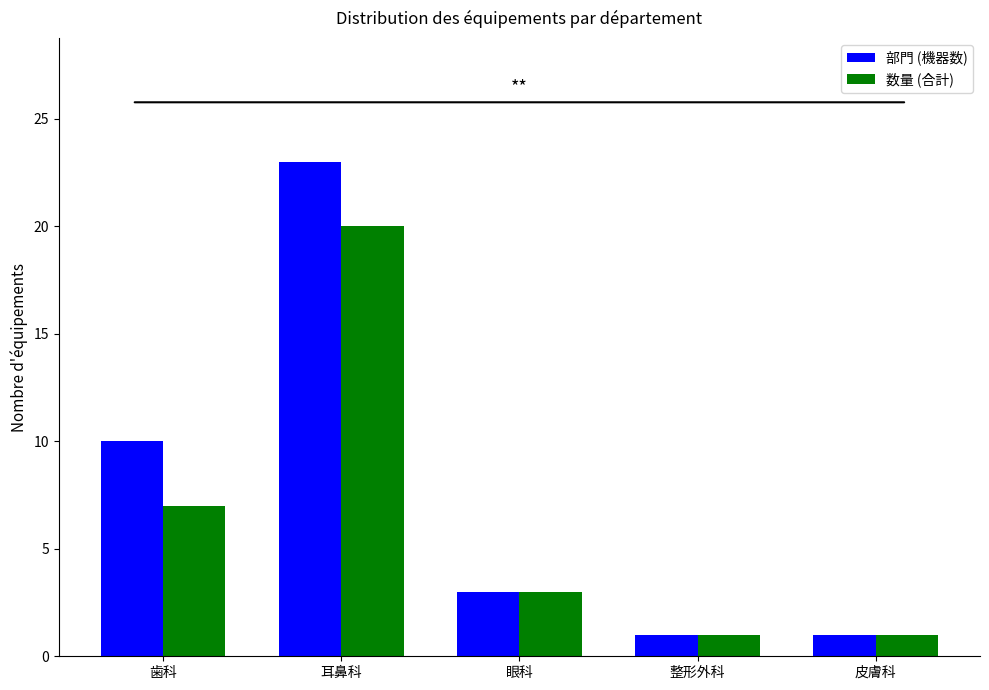

The value of 部門 (機器数) at 耳鼻科 is 23. True or false?

True